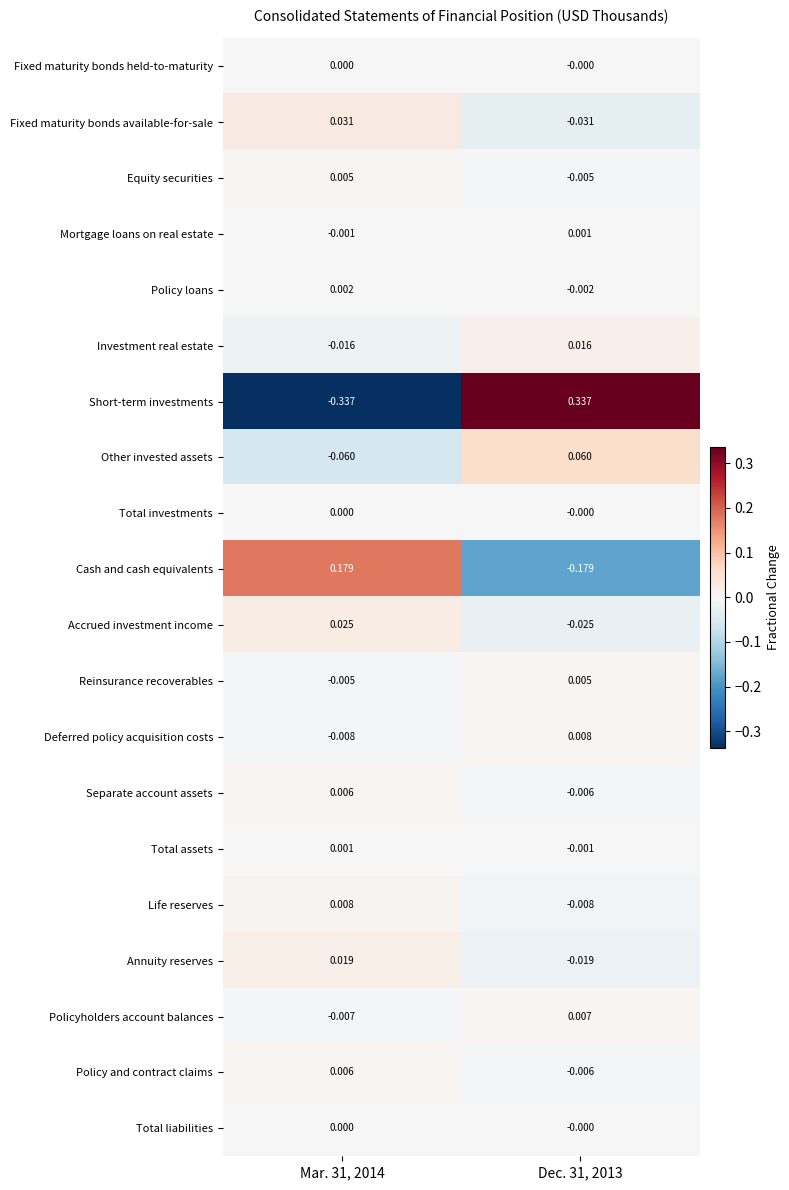

Which series has the largest range (max minus min)?

Short-term investments